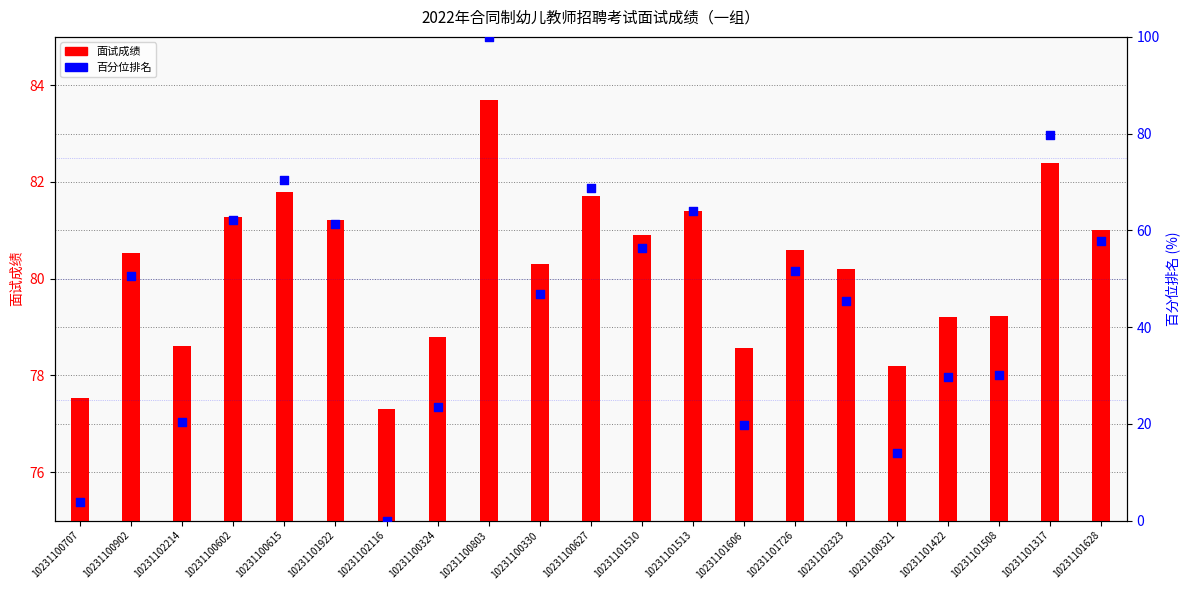

Which series reaches the minimum Y coordinate?

百分位排名